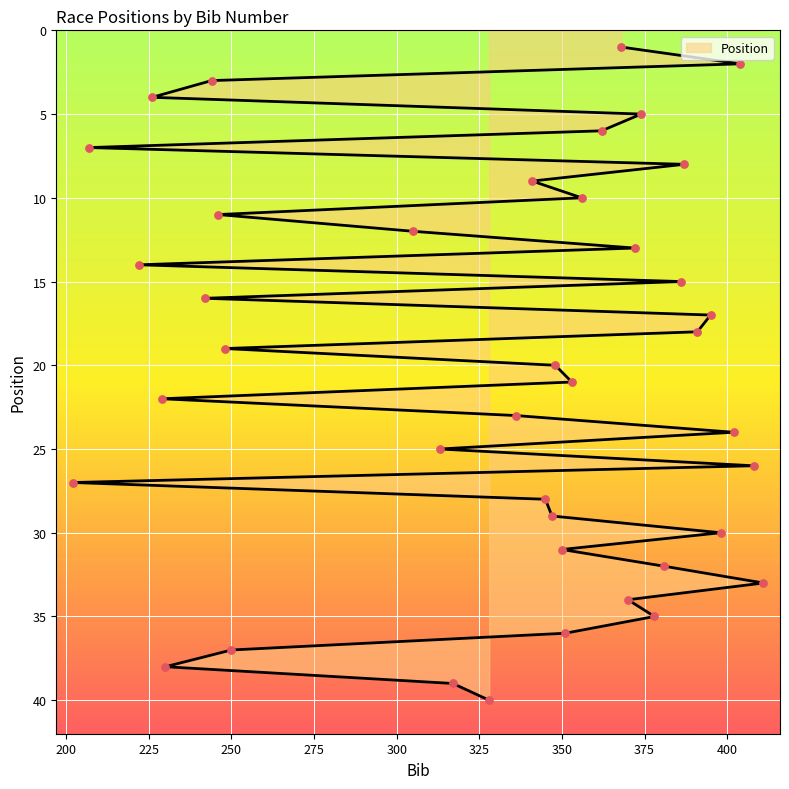

Approximately how many times larger is the value at 317 compared to 248?

2.1